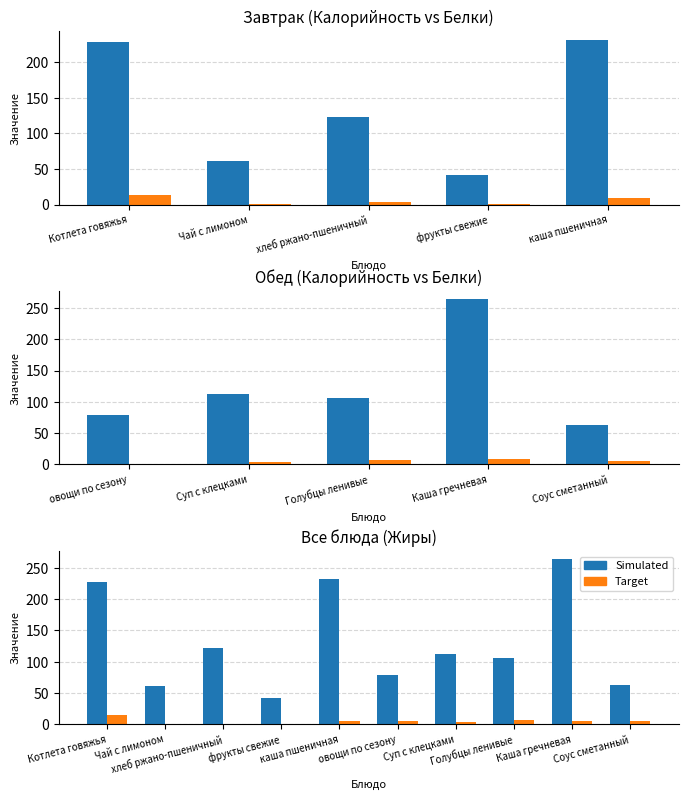

What are all the series names shown in the legend?

Simulated, Target